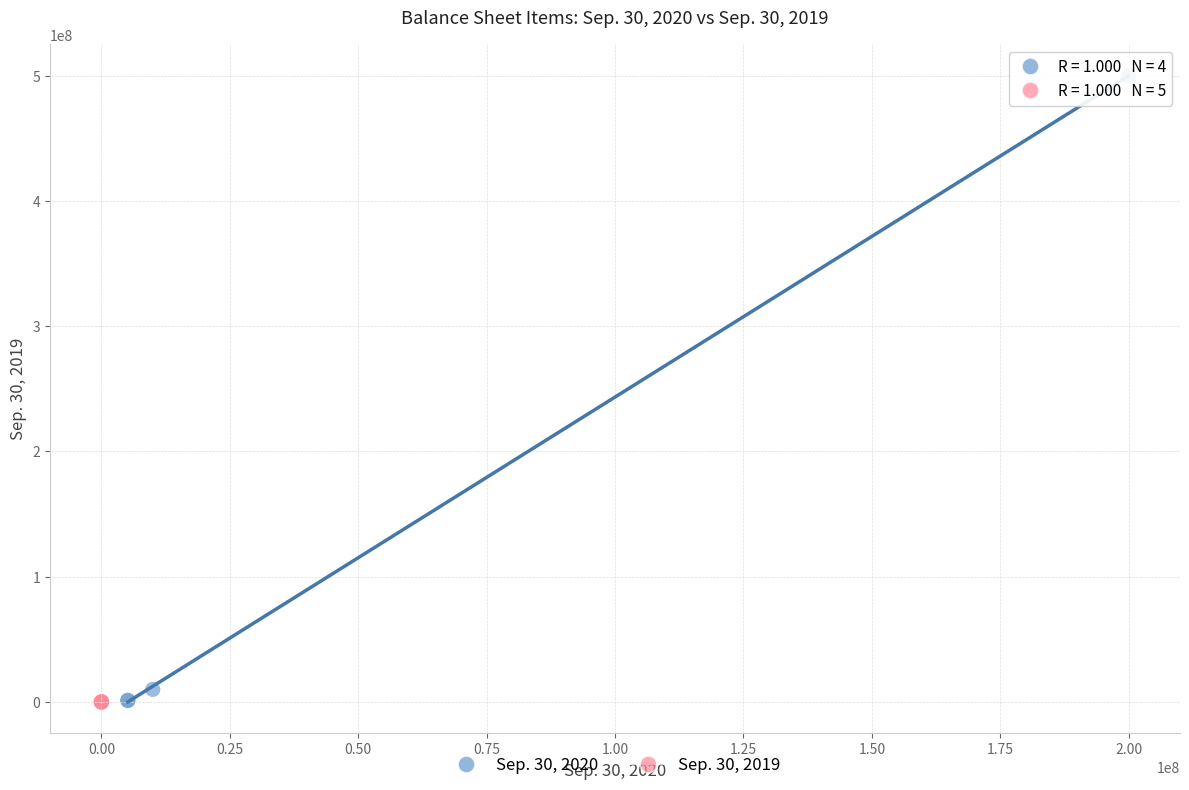

Which series reaches the maximum Y coordinate?

Sep. 30, 2020